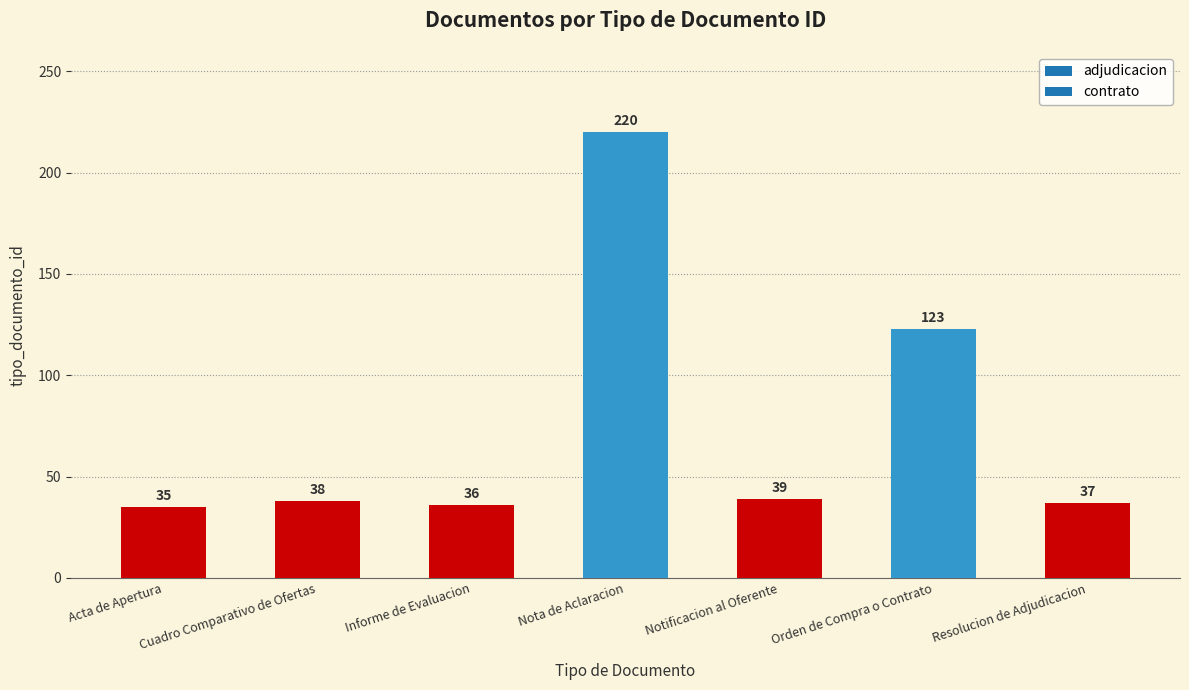

Is it true that the value at Informe de Evaluacion is 12?

False